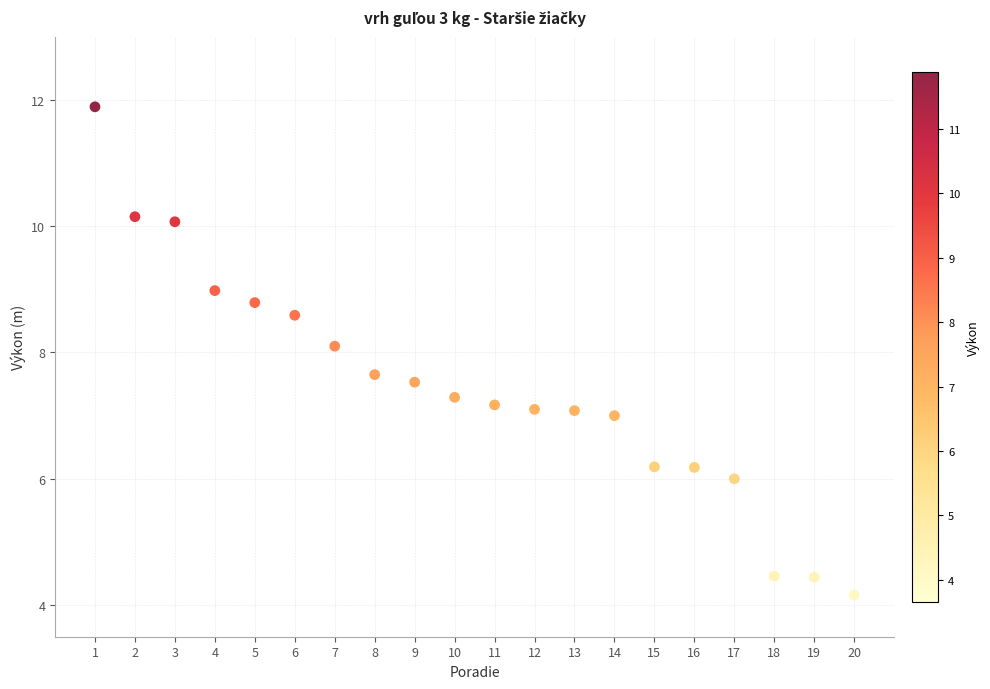

What Y value in the scatter plot is closest to 8?

8.1